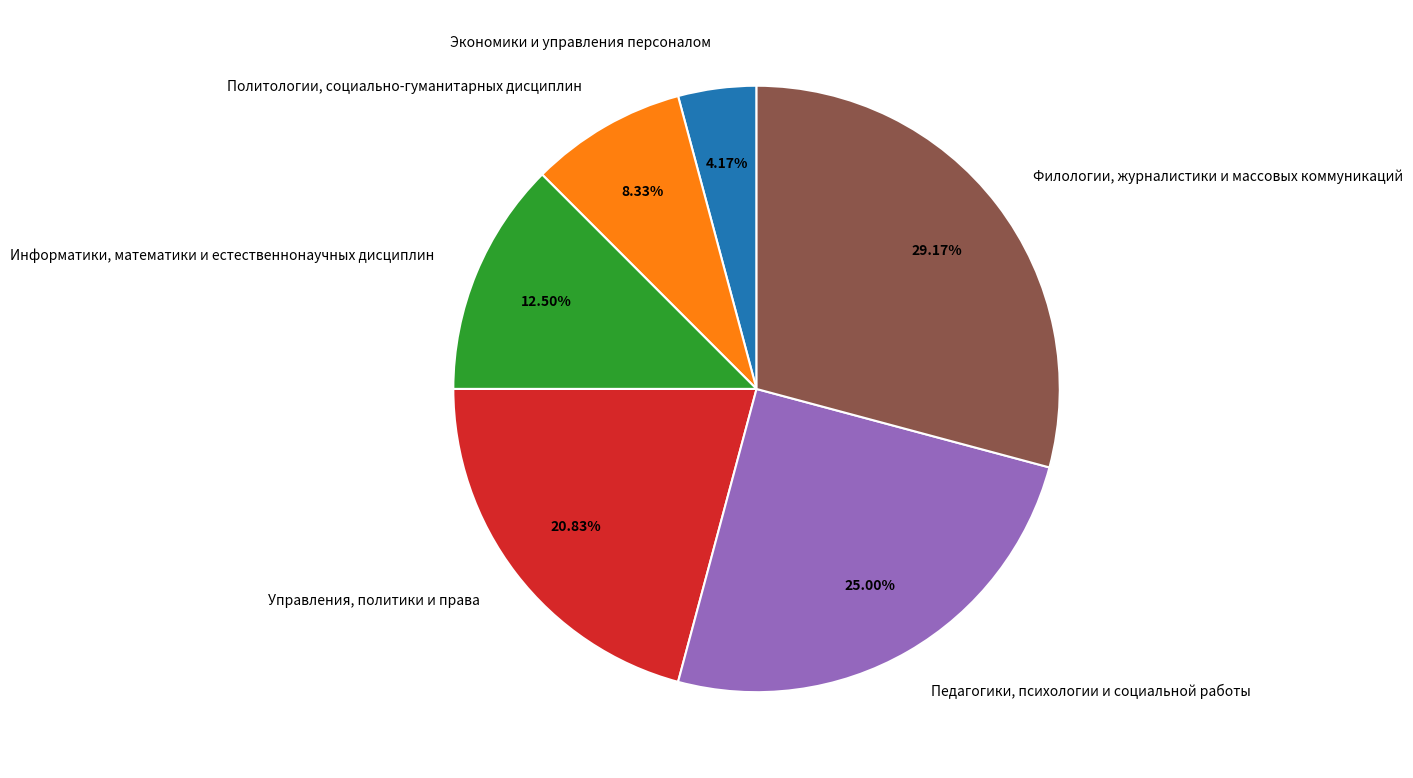

Which has a higher value, Информатики, математики и естественнонаучных дисциплин or Филологии, журналистики и массовых коммуникаций?

Филологии, журналистики и массовых коммуникаций